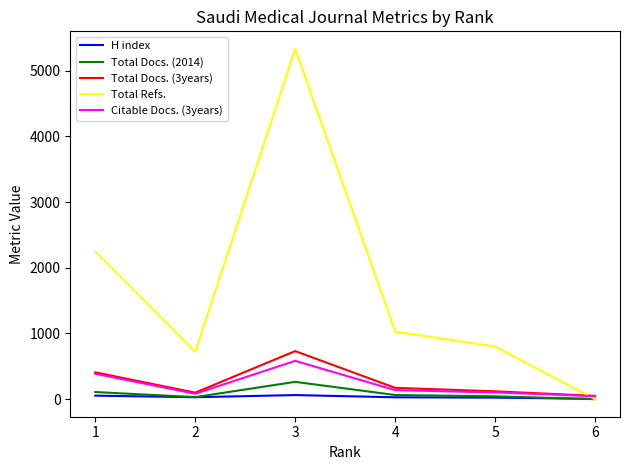

What is the difference between the maximum and minimum values in the Total Docs. (3years) series?

681